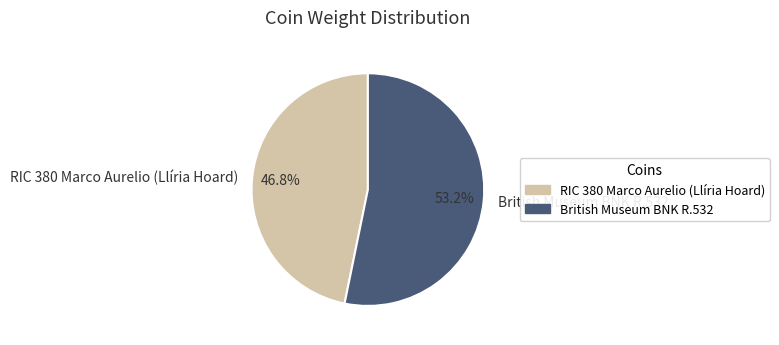

What percentage is the RIC 380 Marco Aurelio (Llíria Hoard) slice, to the nearest percent?

47%